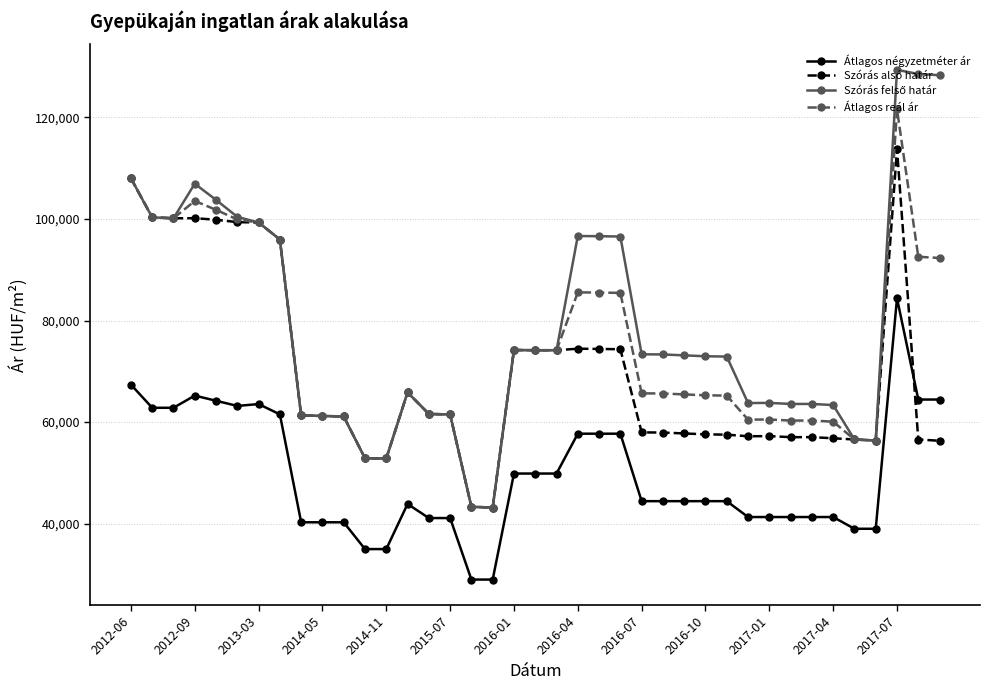

What is the maximum value shown in the chart?

129372